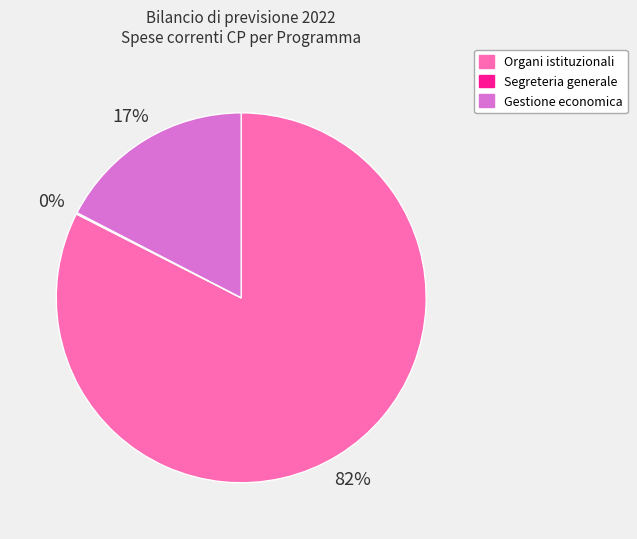

What is the largest slice in the pie chart?

Organi istituzionali